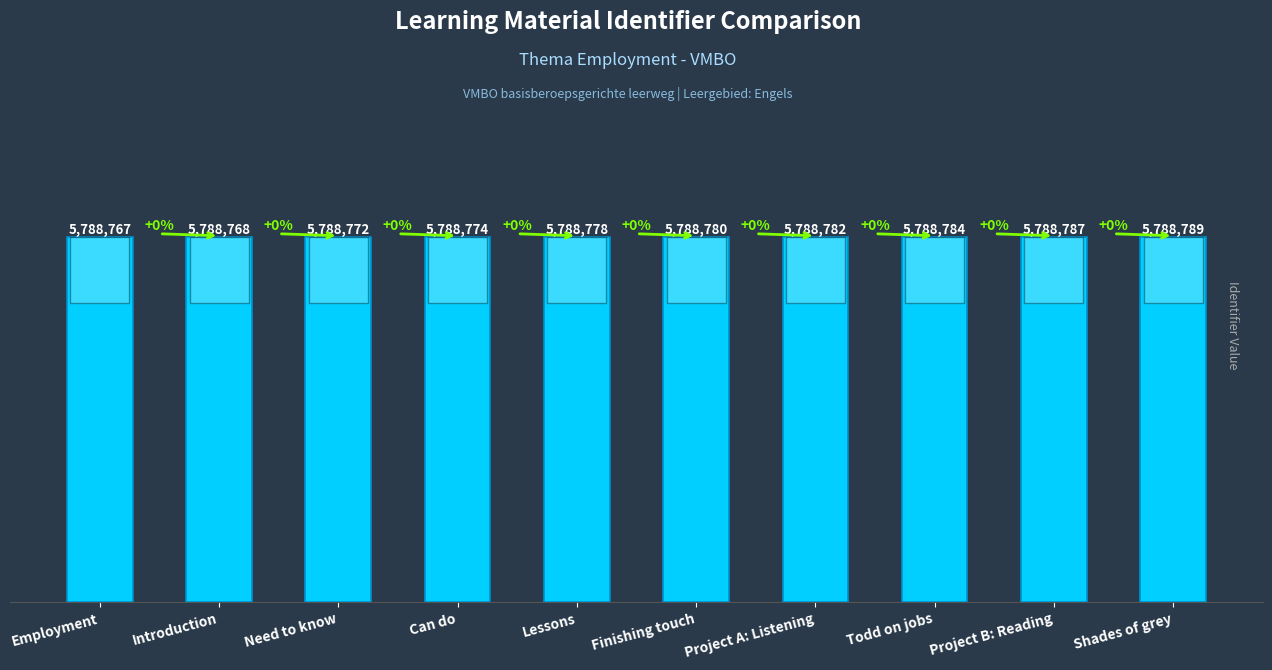

How many values are below 5788780?

5